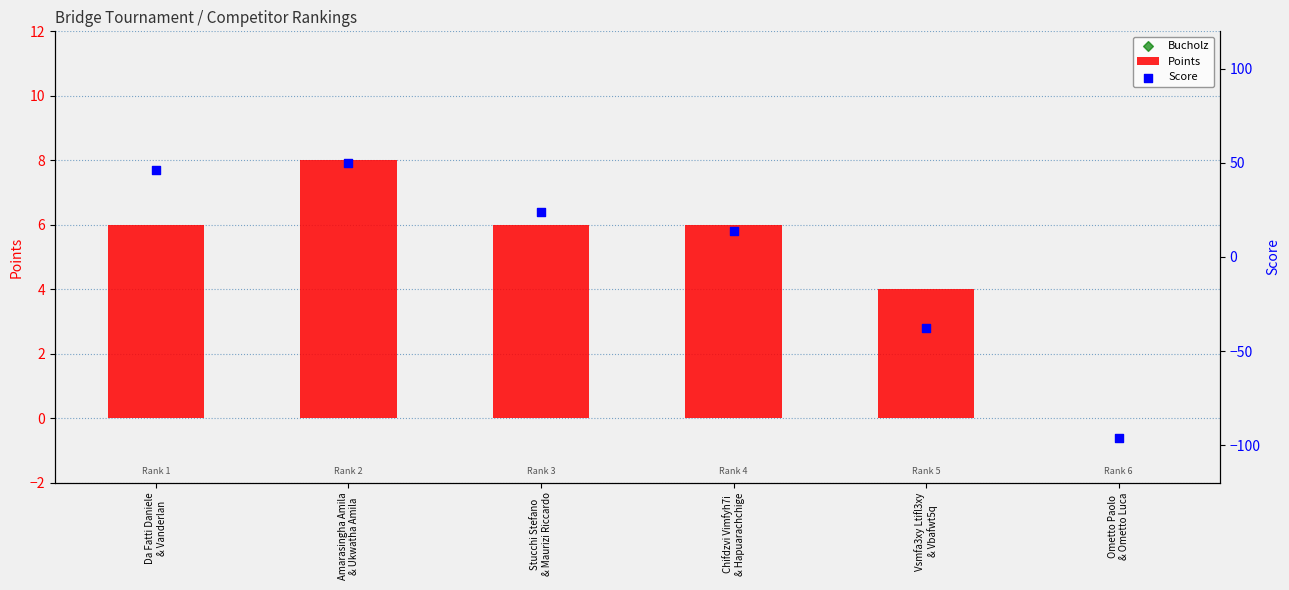

At how many categories does at least one series exceed -83?

6